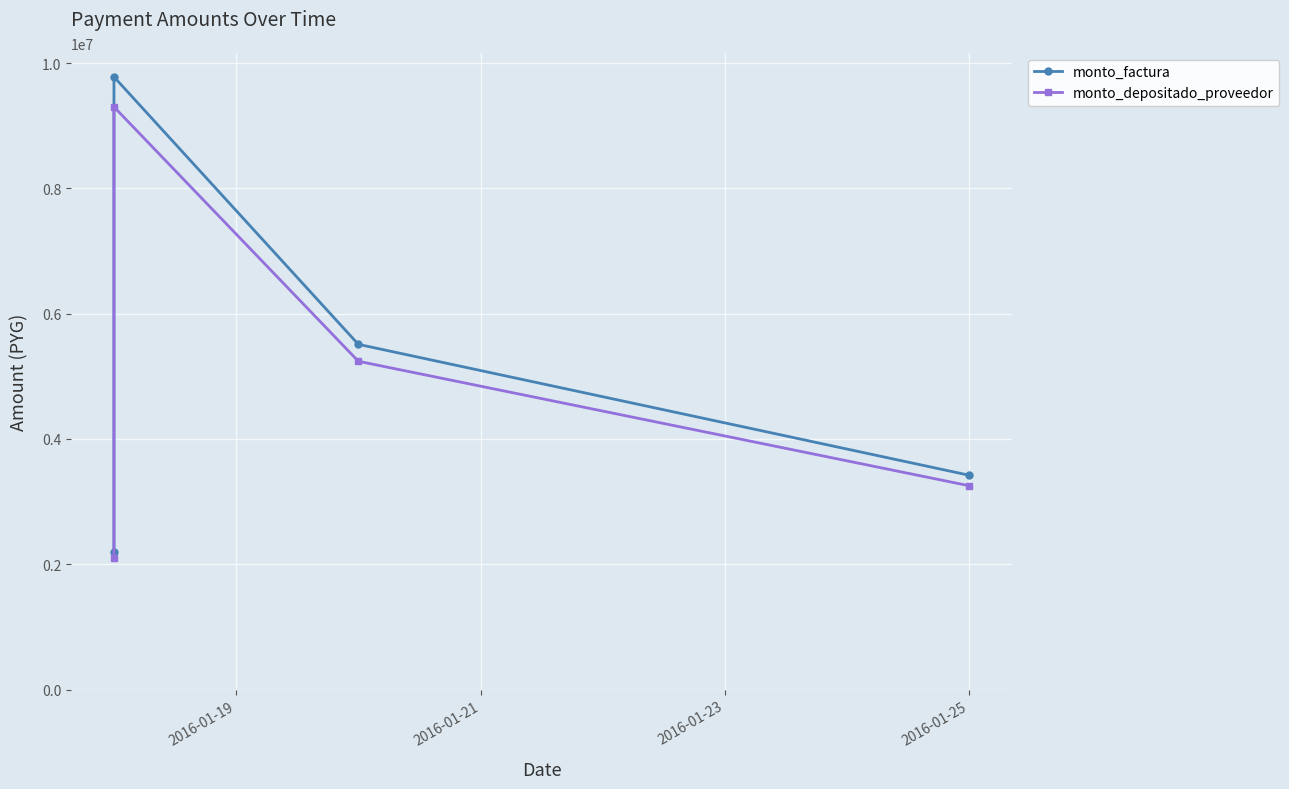

At 2016-01-21, list the series in order from smallest to largest.

monto_depositado_proveedor, monto_factura